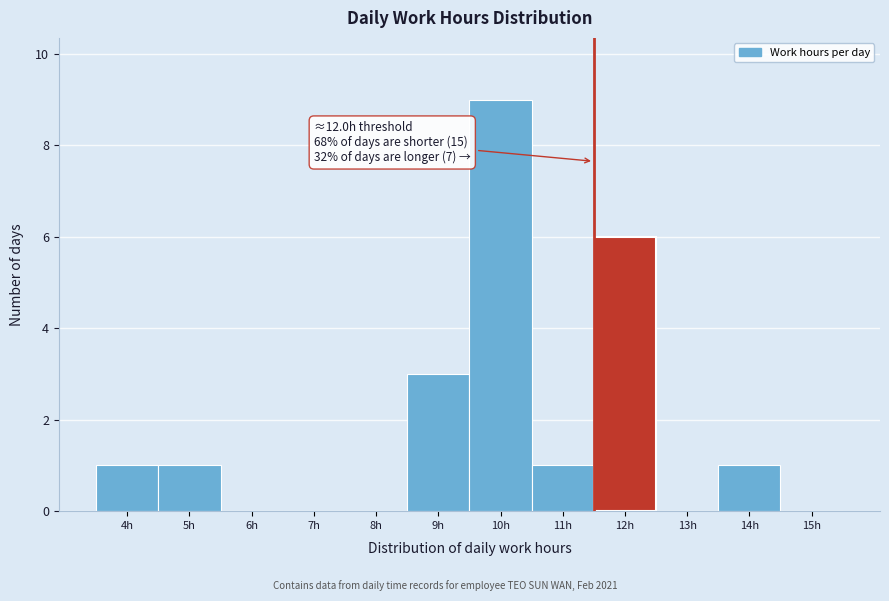

Reading left to right, list all the values displayed in this chart.

4h=1	5h=1	6h=0	7h=0	8h=0	9h=3	10h=9	11h=1	12h=6	13h=0	14h=1	15h=0